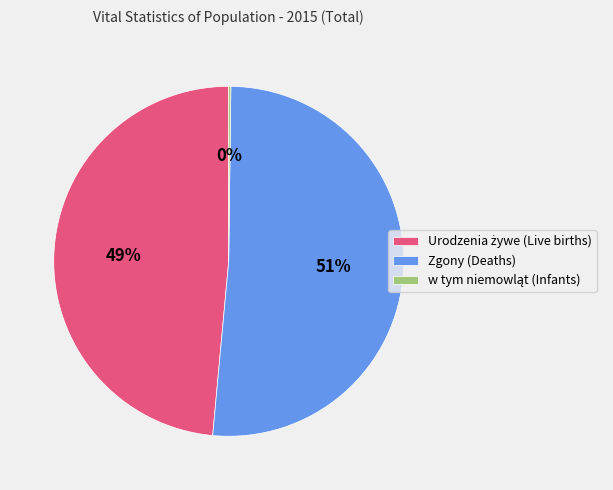

To the nearest percent, what is the average slice percentage?

33%